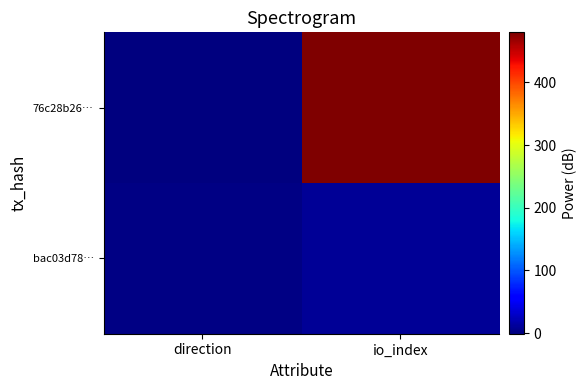

At which category does the chart reach its minimum across all series?

direction